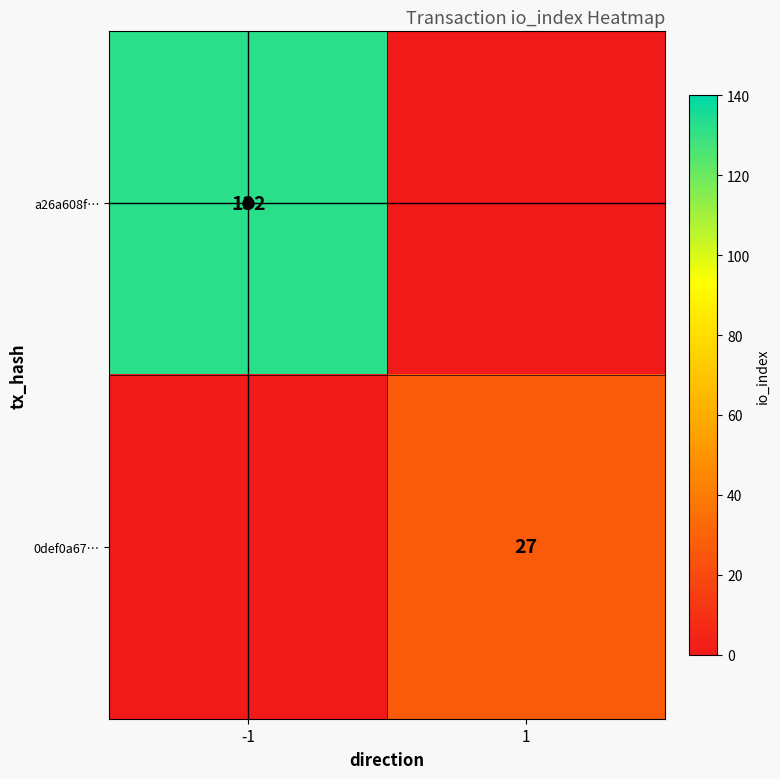

Is it true that 0def0a67… equals 18 at 1?

False